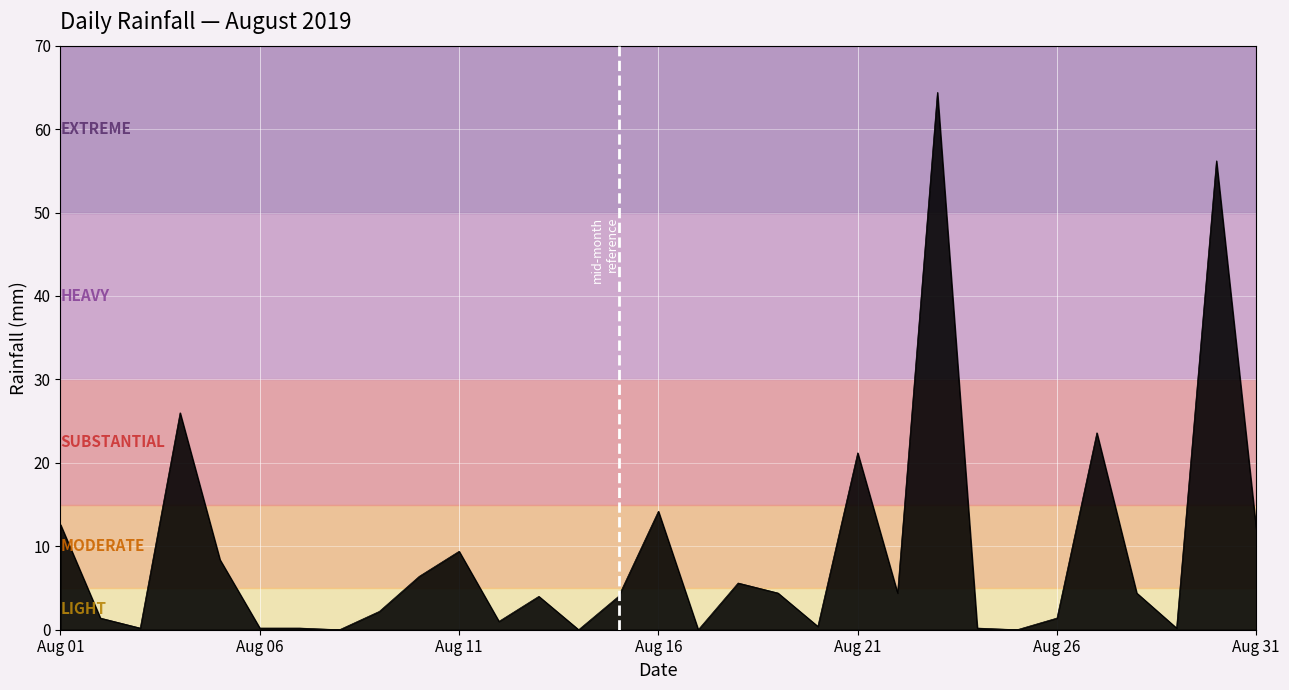

What is the difference between the maximum and minimum values?

64.4